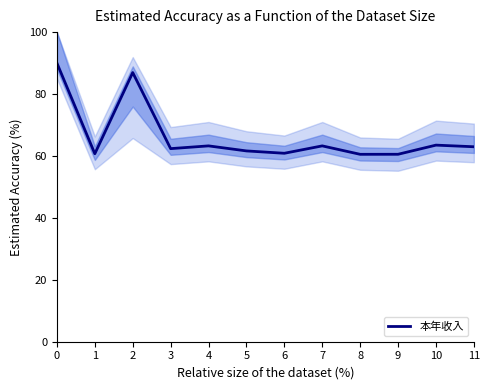

Reading left to right, what are all the values shown in this chart?

90.0	60.7	86.9	62.4	63.3	61.6	60.9	63.3	60.5	60.5	63.5	63.0